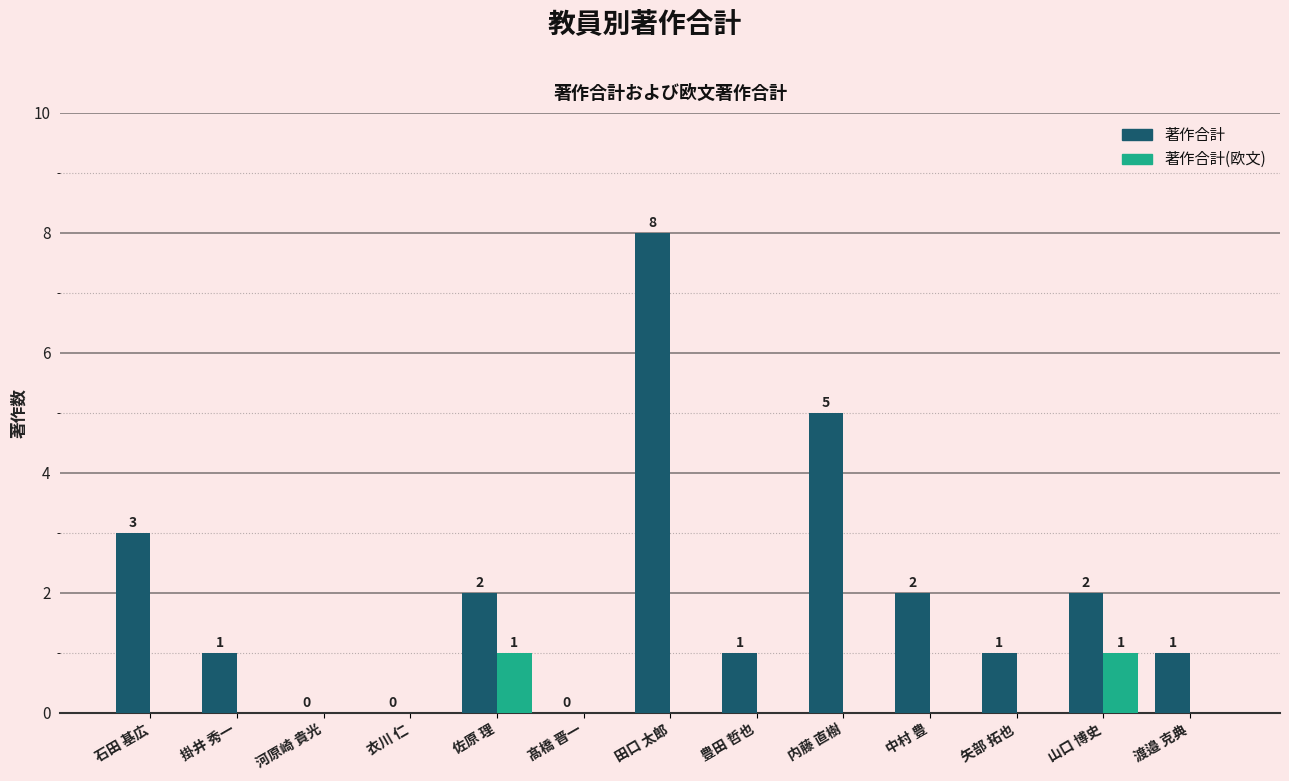

Which label corresponds to the largest value in the chart?

田口 太郎